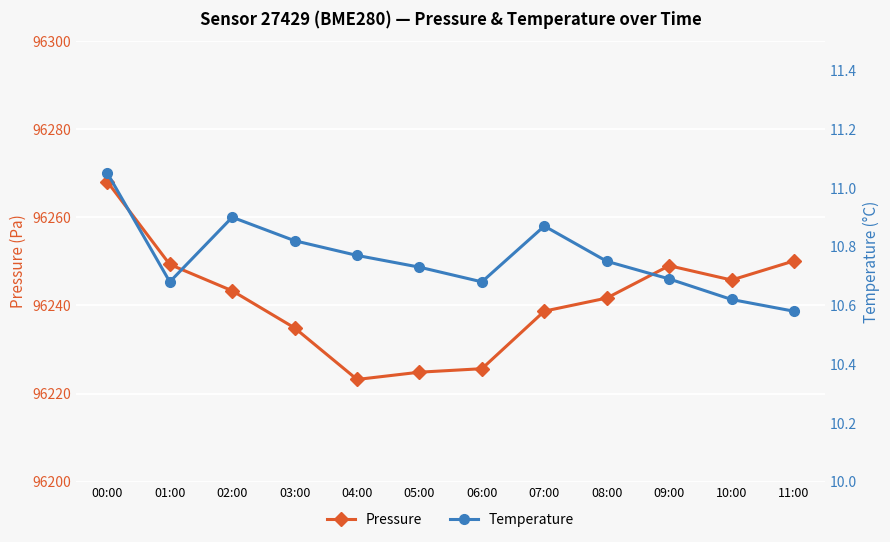

At how many categories does at least one series exceed 59108?

12